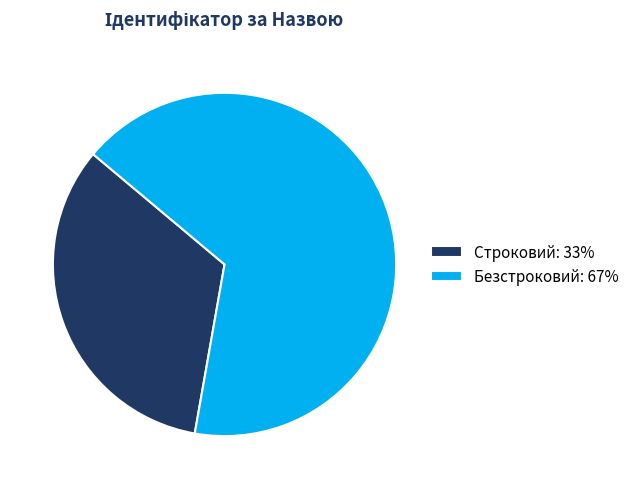

Is it true that Безстроковий is 56% of the pie?

False